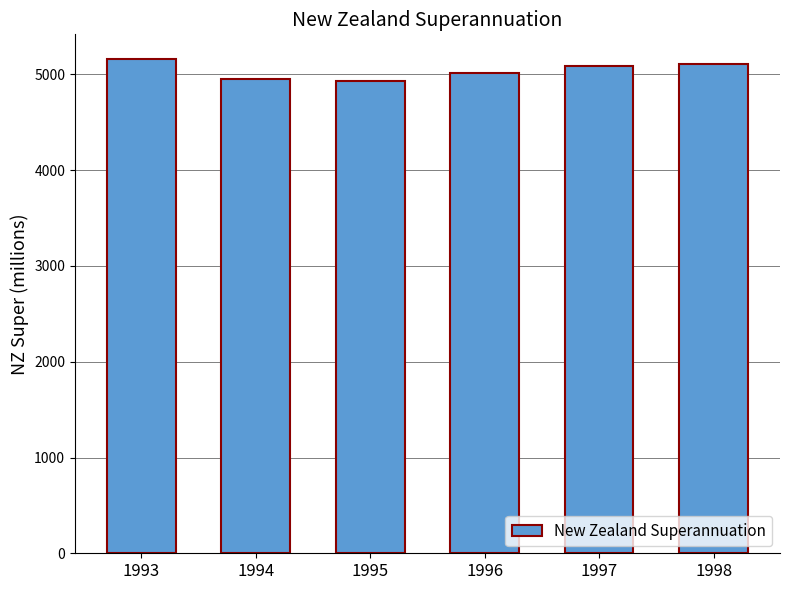

What is the difference between the values at 1995 and 1993?

226.0